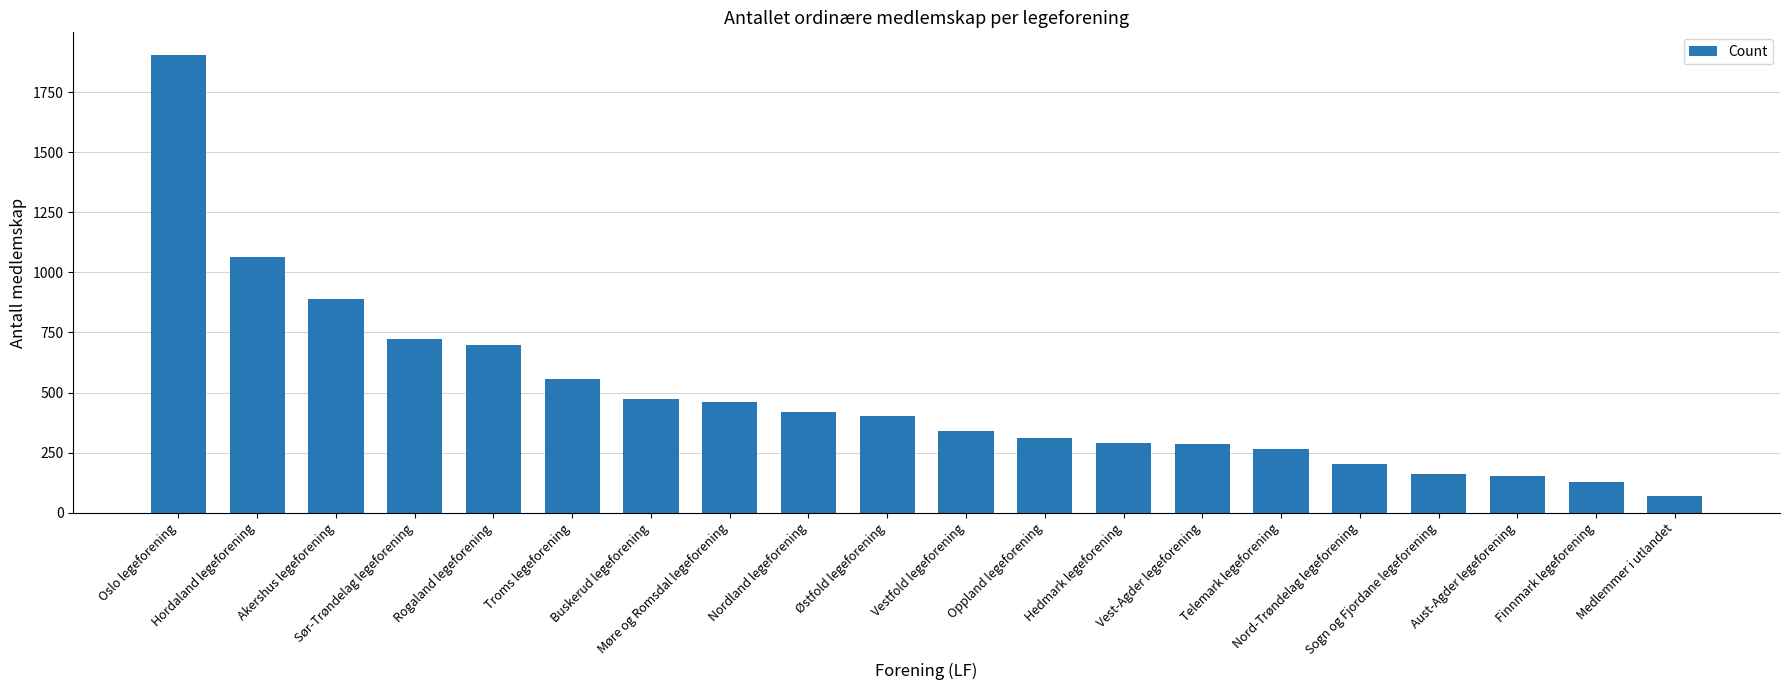

Which label corresponds to the smallest value in the chart?

Medlemmer i utlandet